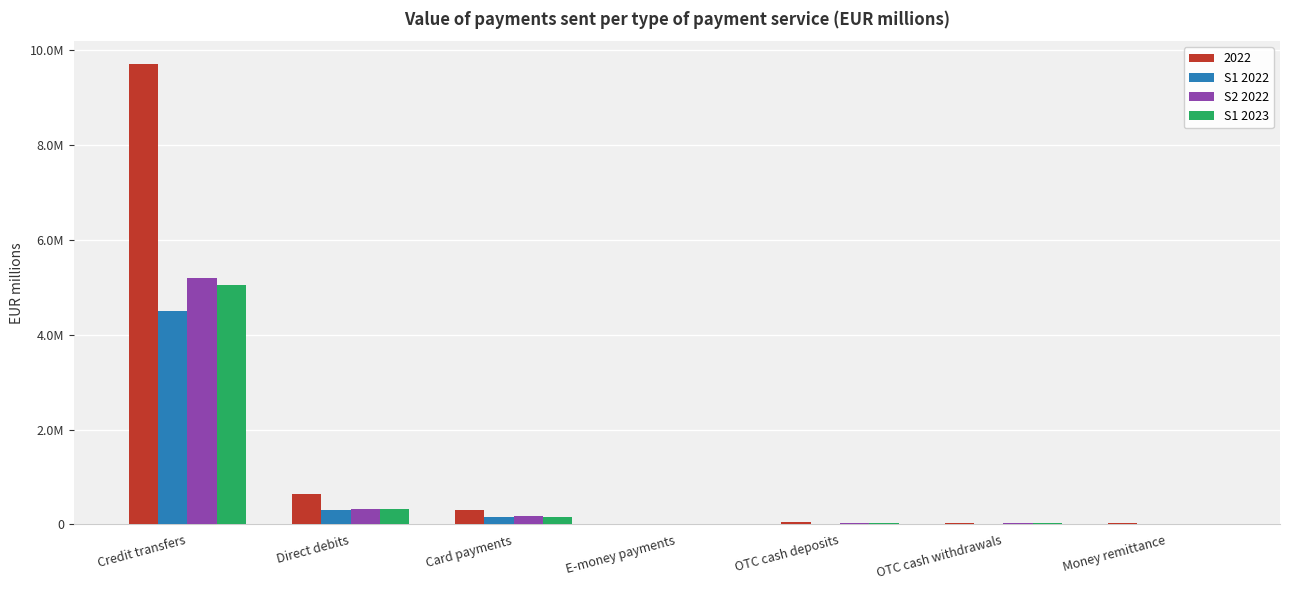

What are all the series names shown in the legend?

2022, S1 2022, S2 2022, S1 2023